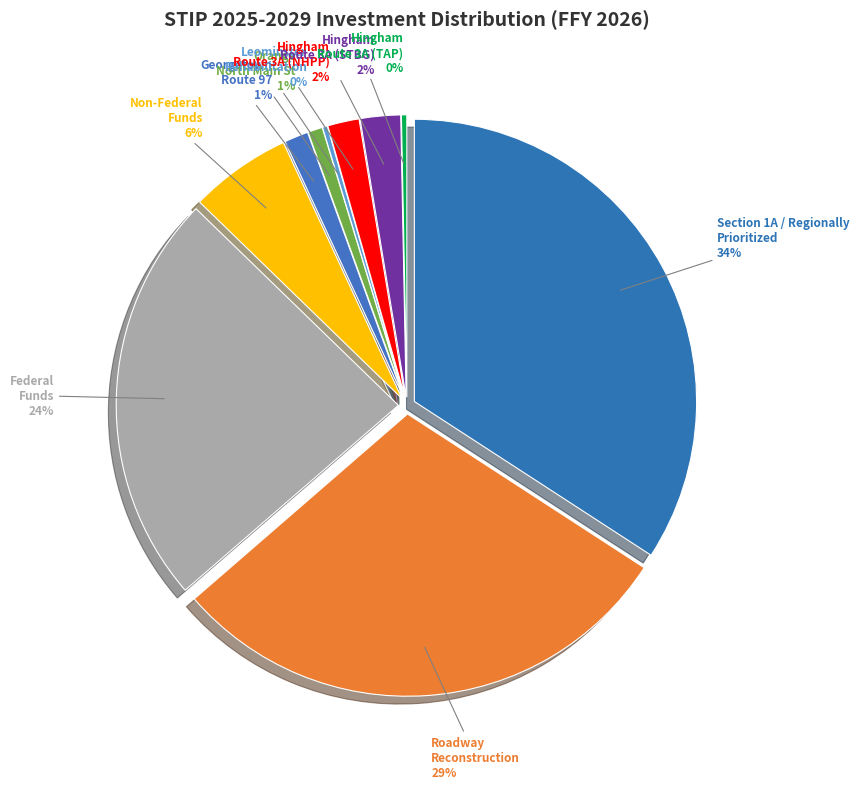

To the nearest percent, what portion does Georgetown
Route 97 represent?

1%